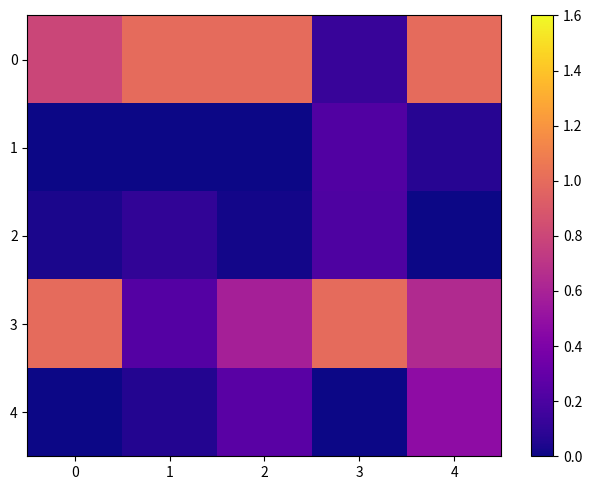

At which category does the chart reach its minimum across all series?

1